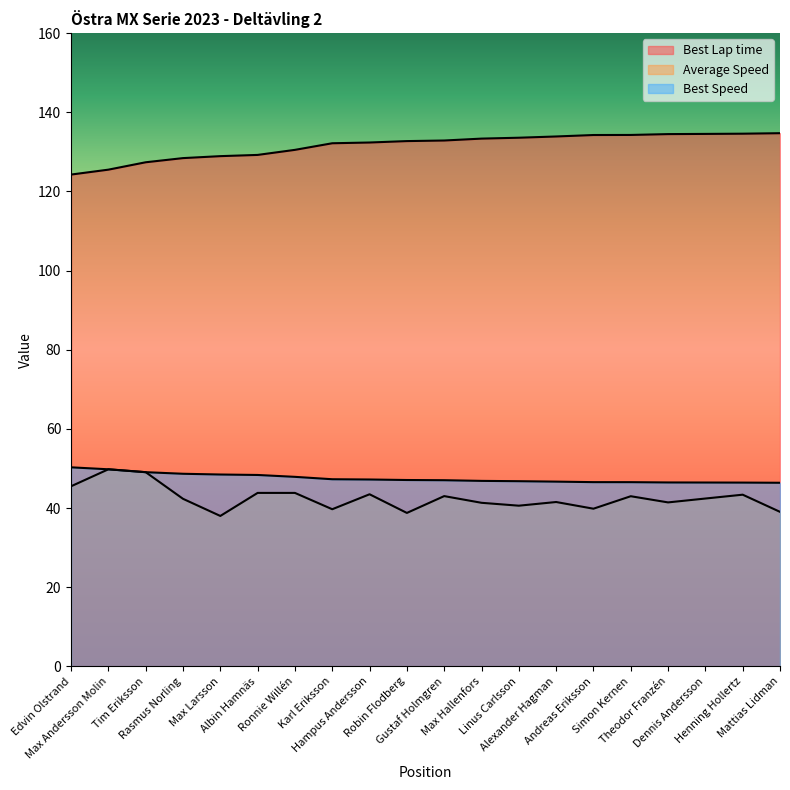

What is the maximum value shown in the chart?

134.7